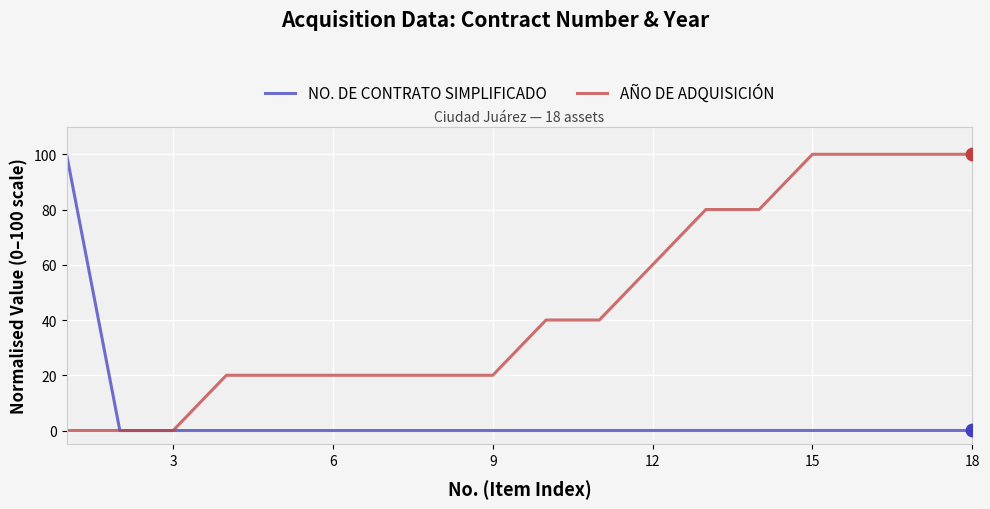

List the series in order of their overall mean, lowest first.

NO. DE CONTRATO SIMPLIFICADO, AÑO DE ADQUISICIÓN